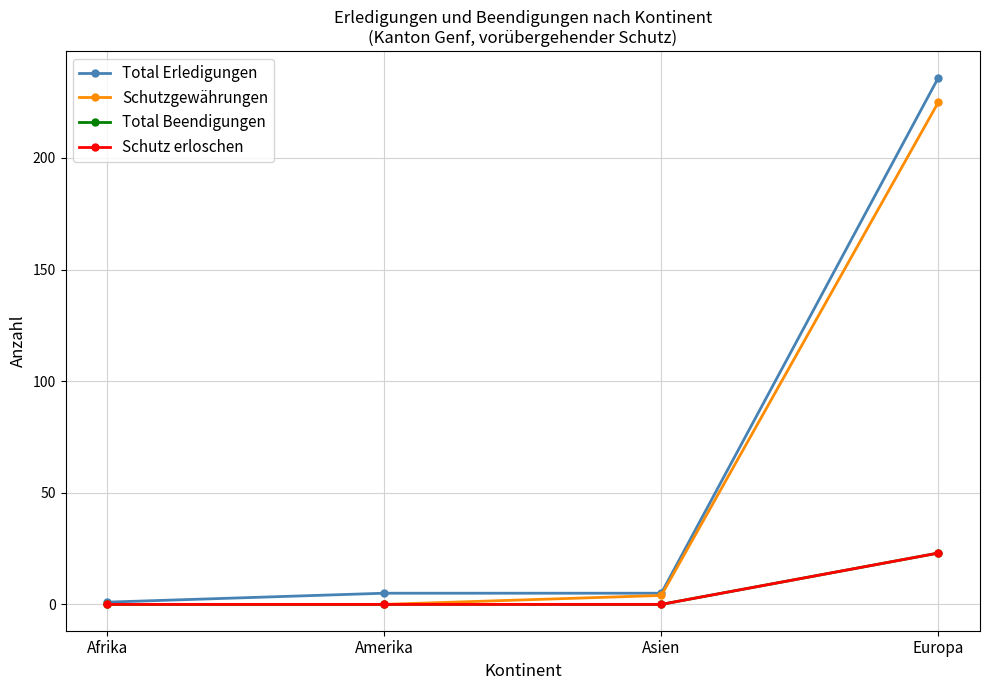

Which label corresponds to the smallest value in the chart?

Afrika